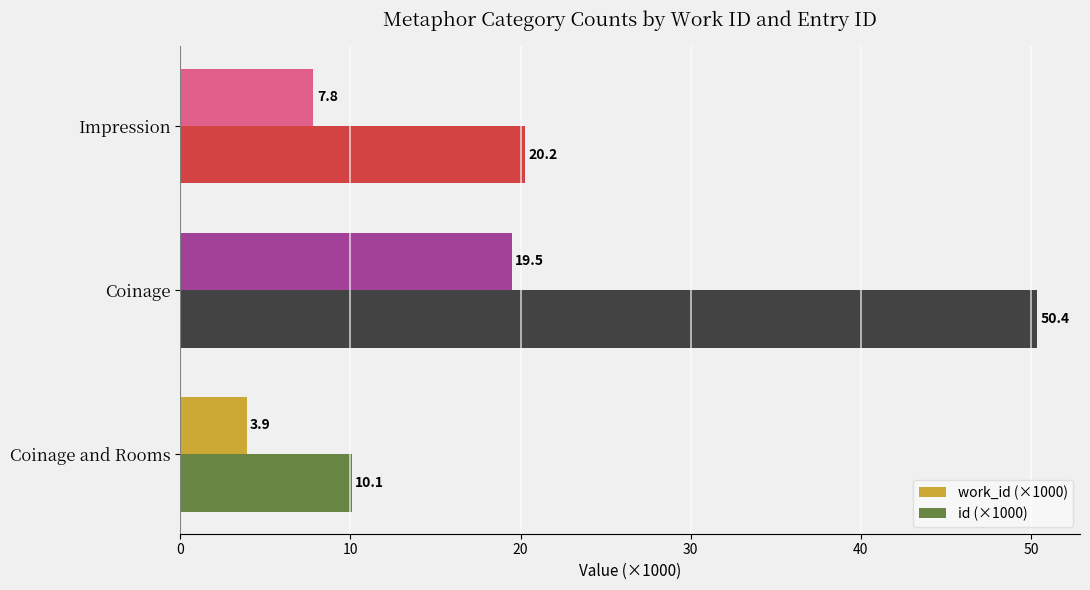

At which category is the sum across all series the highest?

Coinage